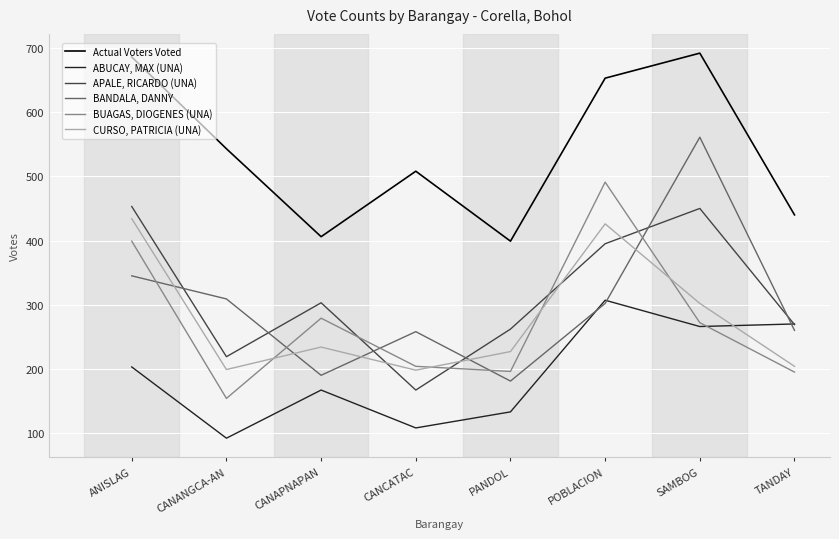

At TANDAY, list the series in order from smallest to largest.

BUAGAS, DIOGENES (UNA), CURSO, PATRICIA (UNA), BANDALA, DANNY, APALE, RICARDO (UNA), ABUCAY, MAX (UNA), Actual Voters Voted